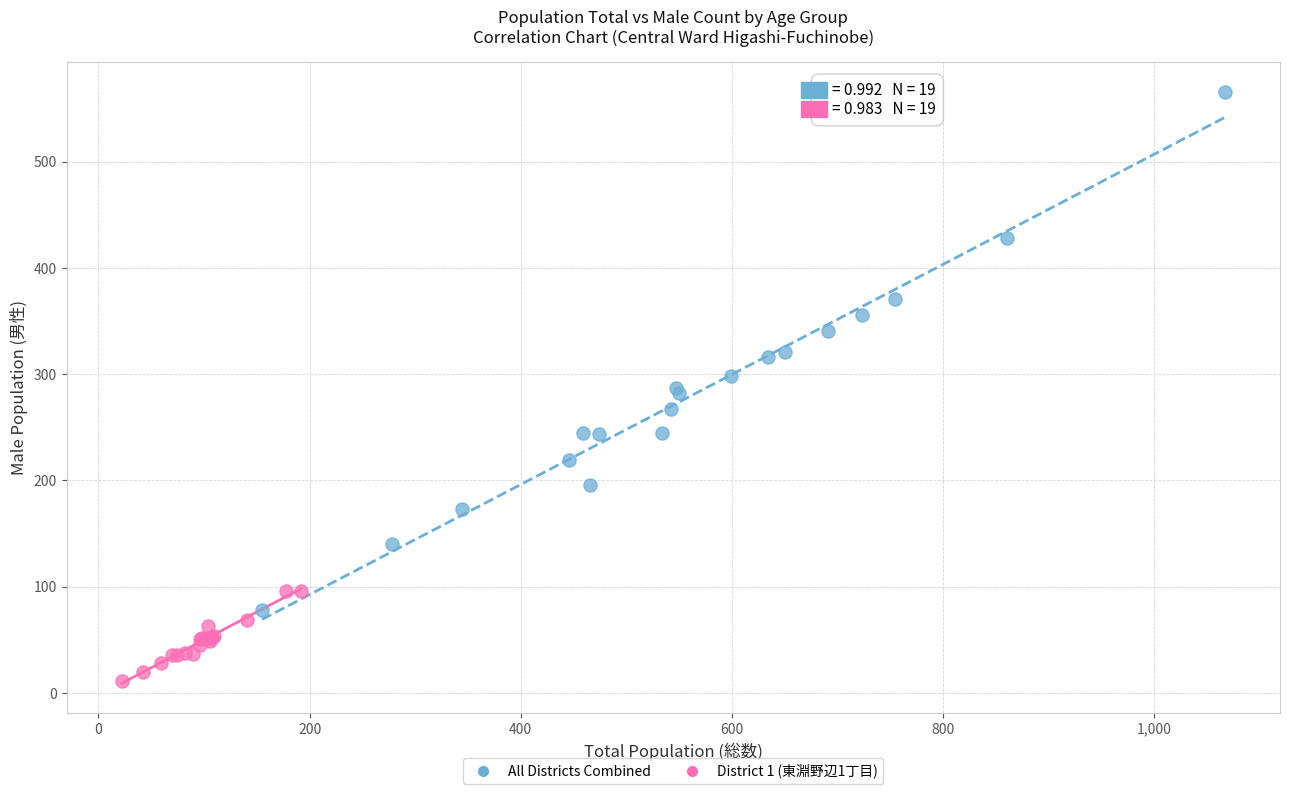

Which series contains the highest Y value?

All Districts Combined